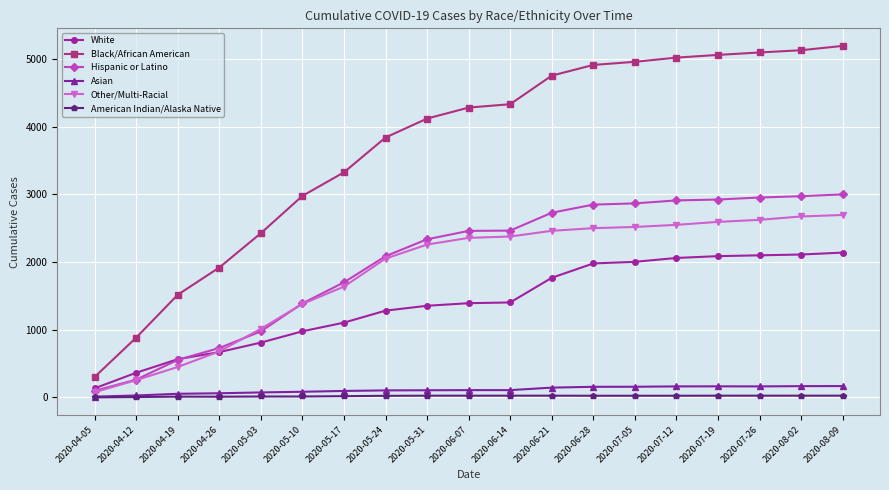

What is the greatest value displayed?

5192